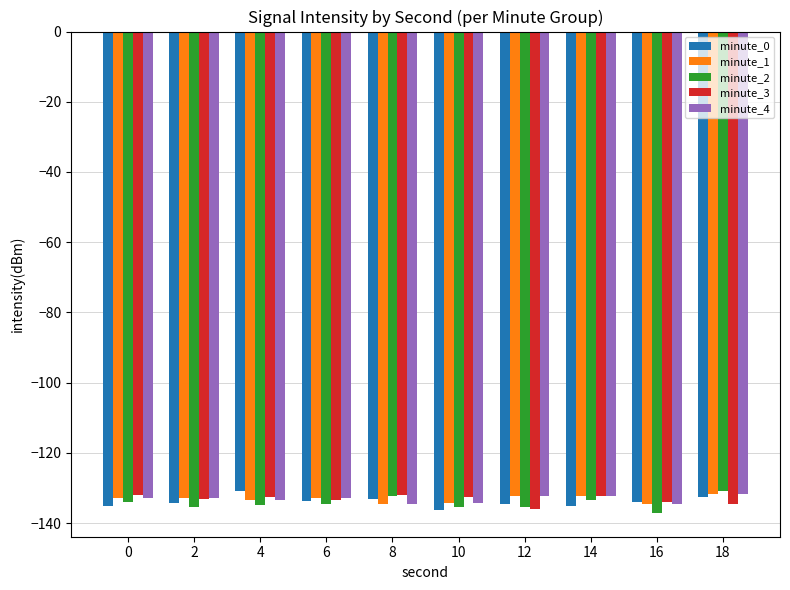

What is the greatest value displayed?

-130.8